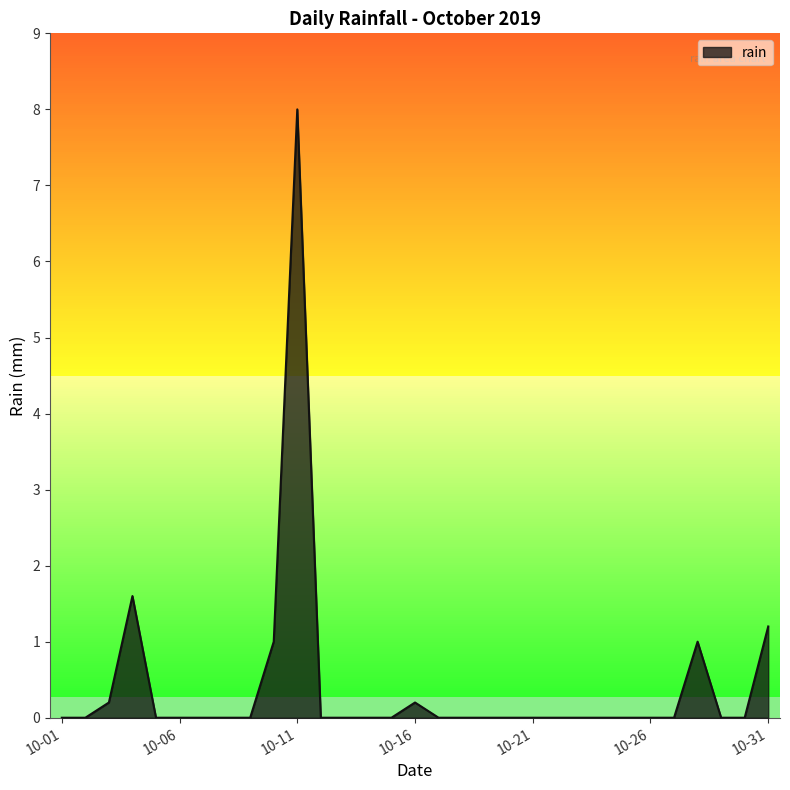

What is the difference between the maximum and minimum values?

8.0